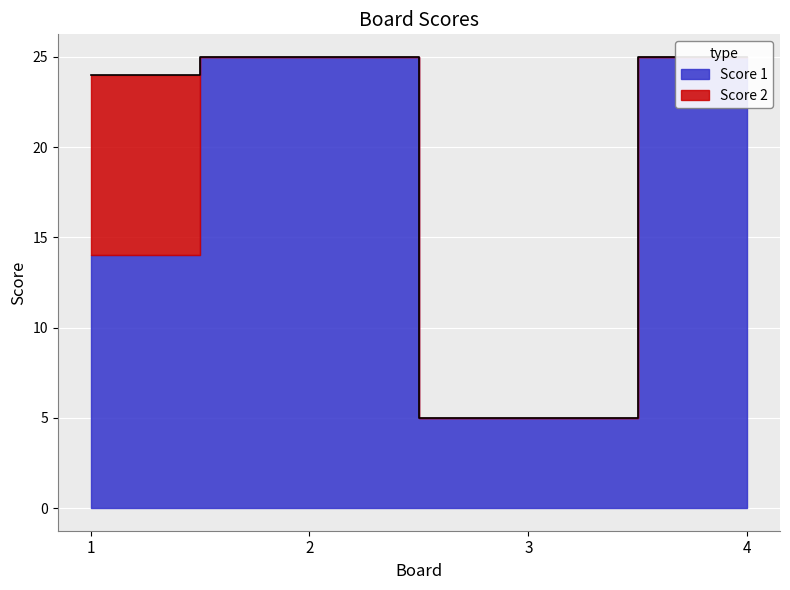

How many positive values does the Score 2 series have?

1